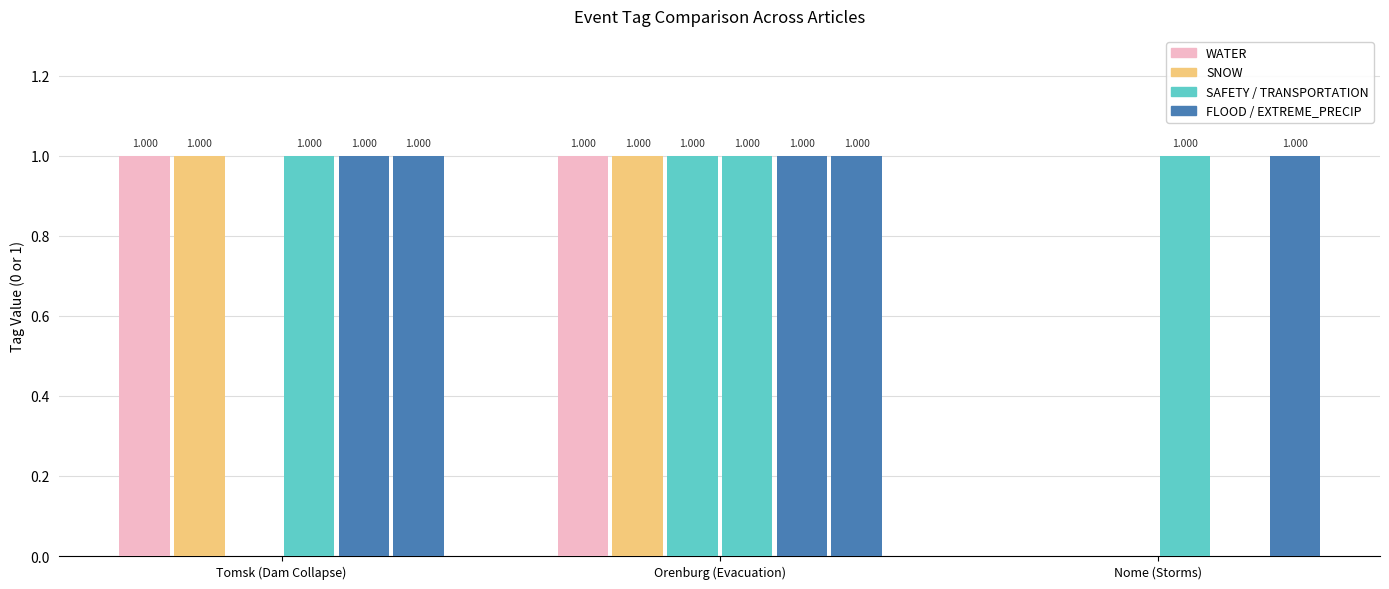

Are the bars grouped side by side (vs. stacked)?

Yes